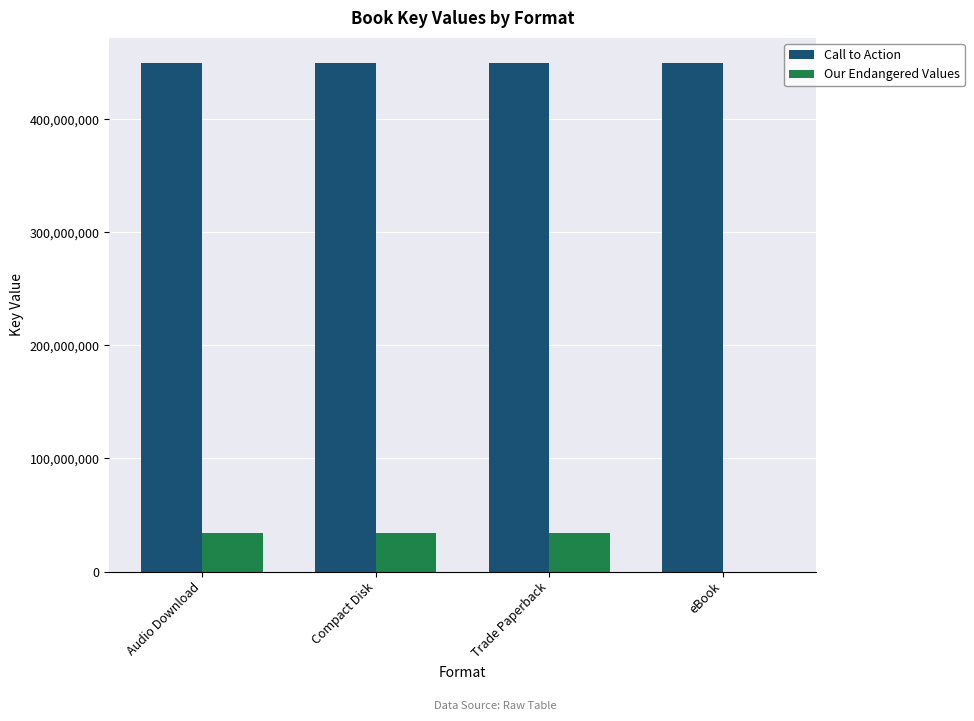

Which series has the widest spread of values?

Our Endangered Values